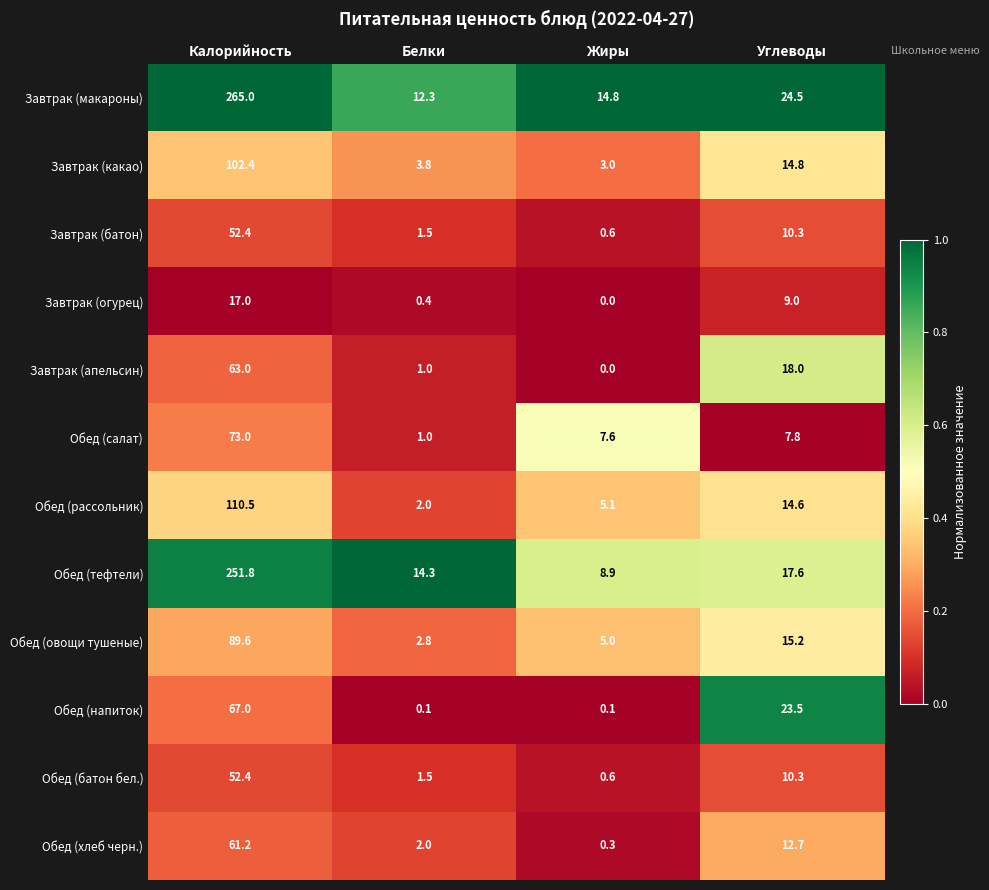

How many data points does each series have?

4